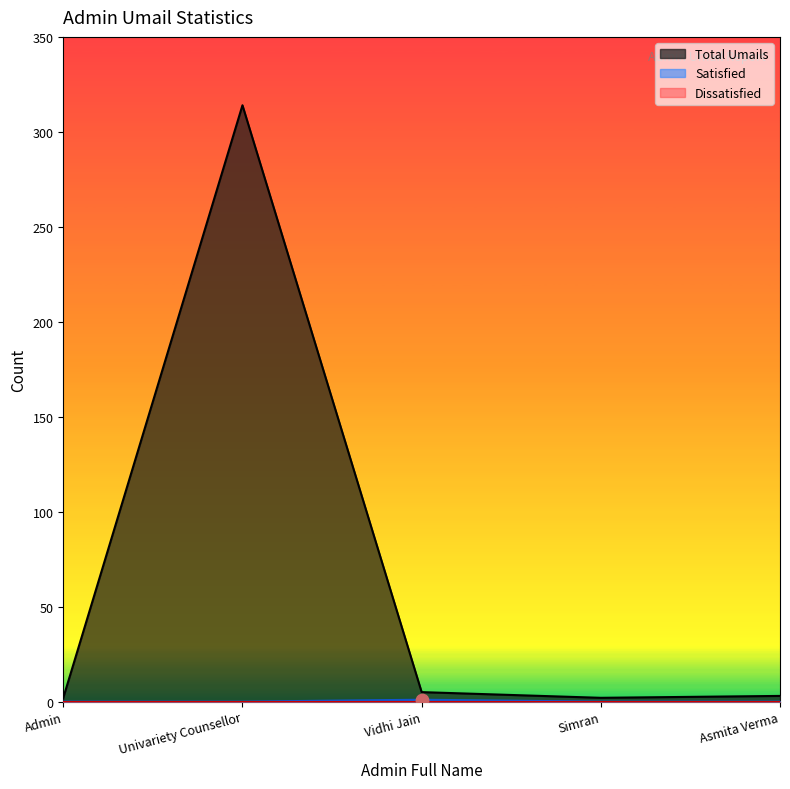

Which series reaches the maximum Y coordinate?

Total Umails